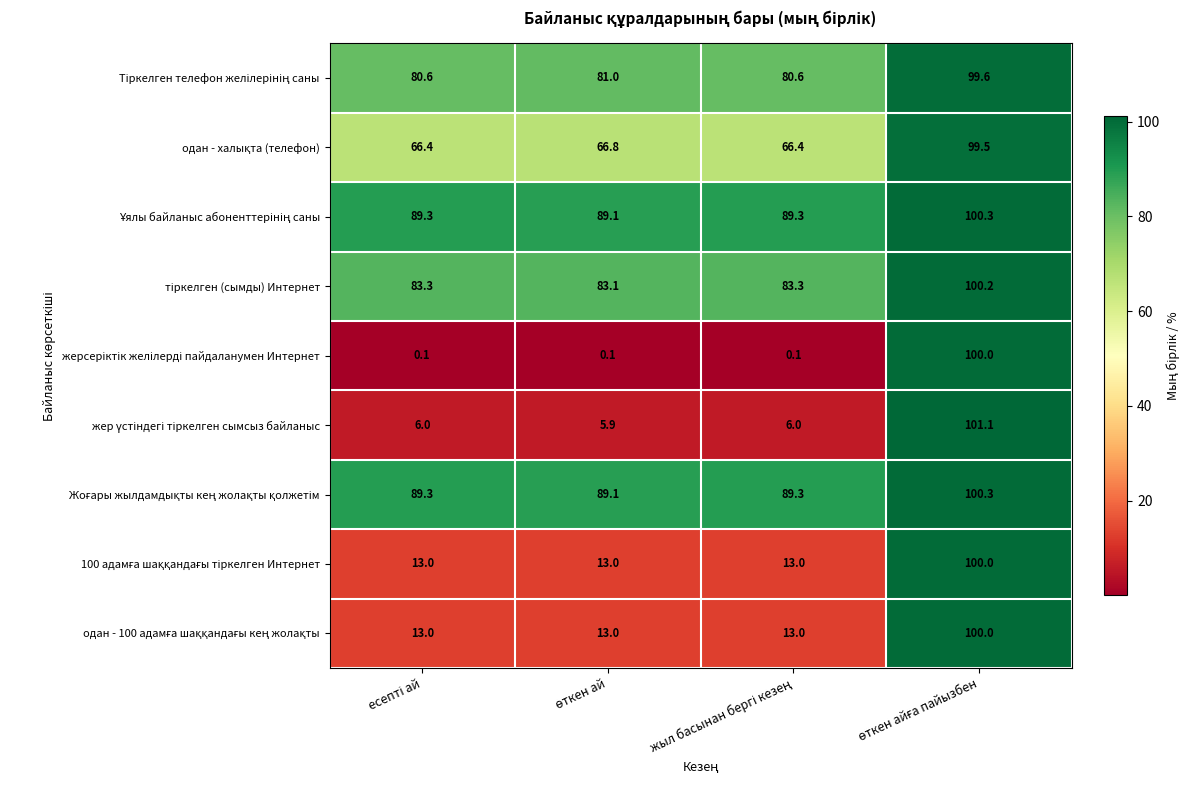

How many distinct data groups are displayed?

9